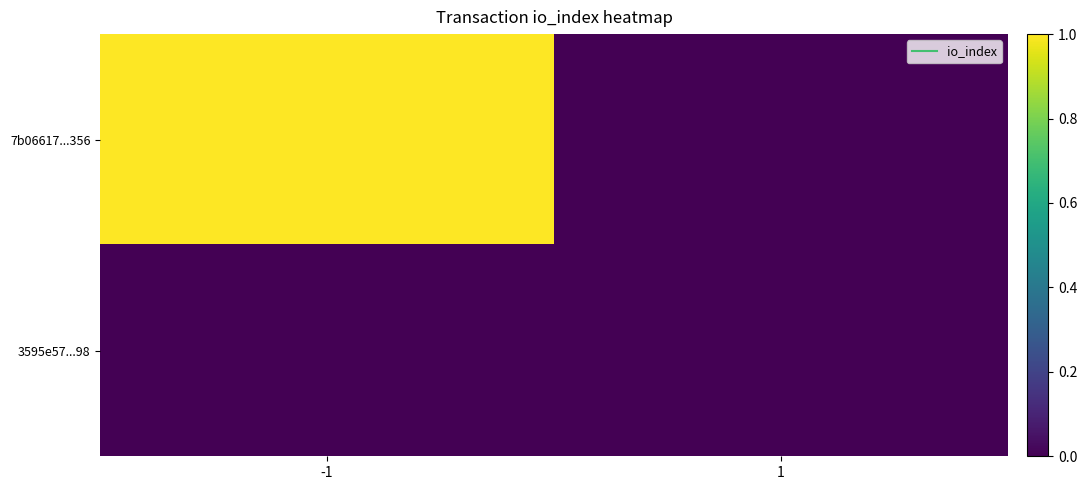

Between -1 and 1, which series saw the biggest shift?

7b06617...356